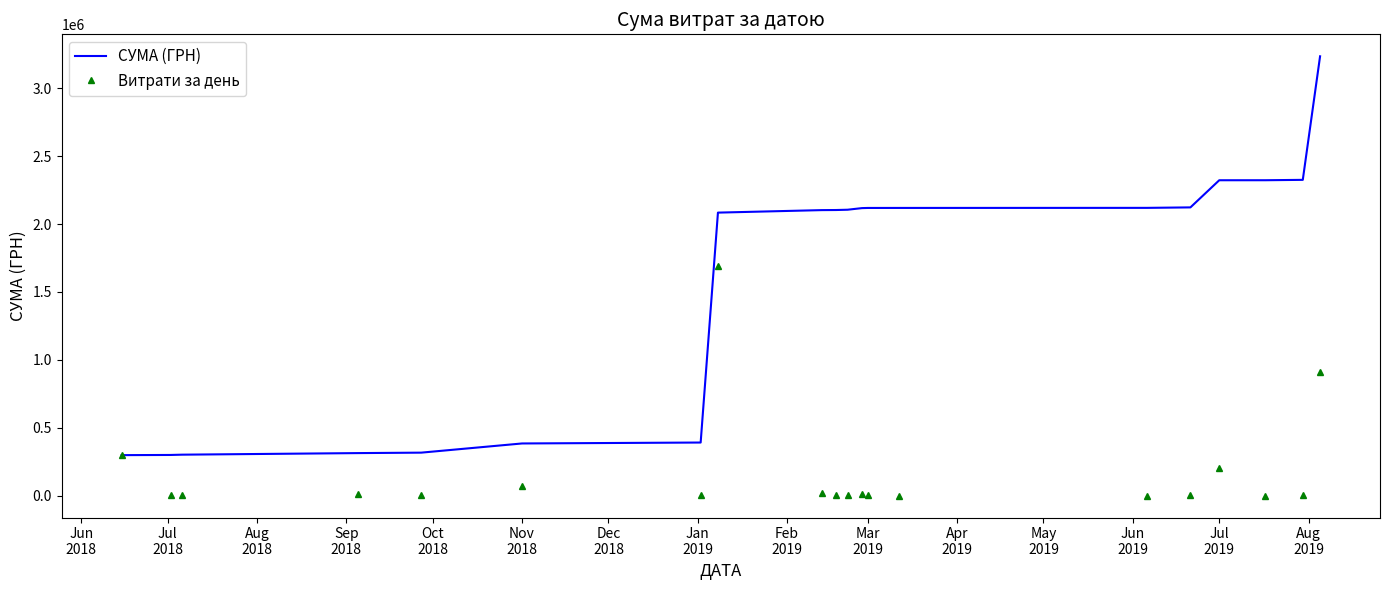

What is the lowest value of the Витрати за день series?

136.6